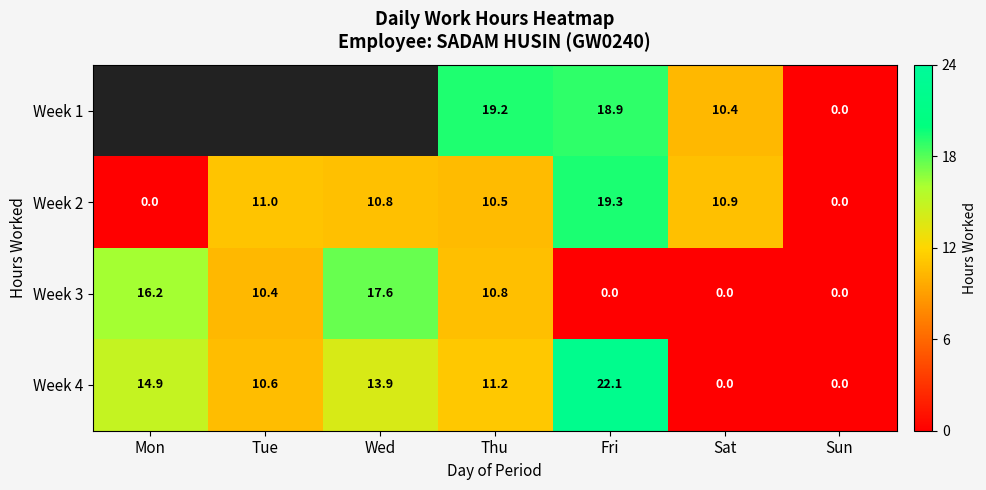

At which label does Week 3 reach its peak?

Wed